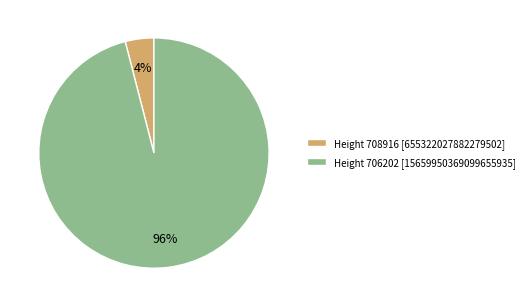

Which slice is the largest?

Height 706202 [15659950369099655935]